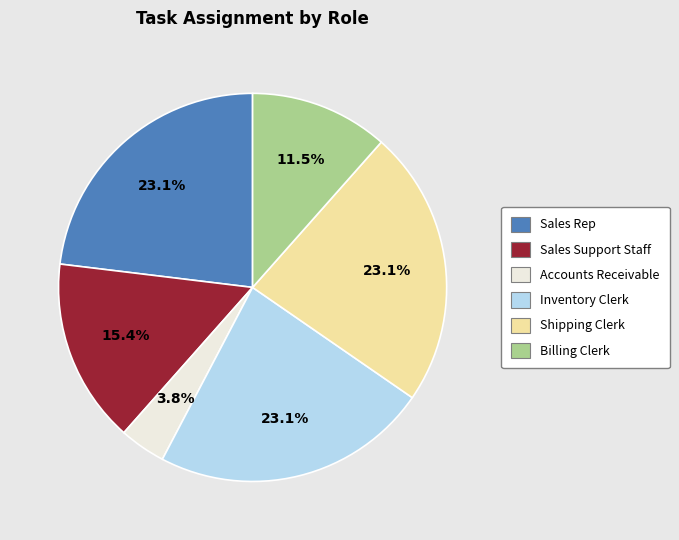

Is there any slice that represents more than half of the pie?

No